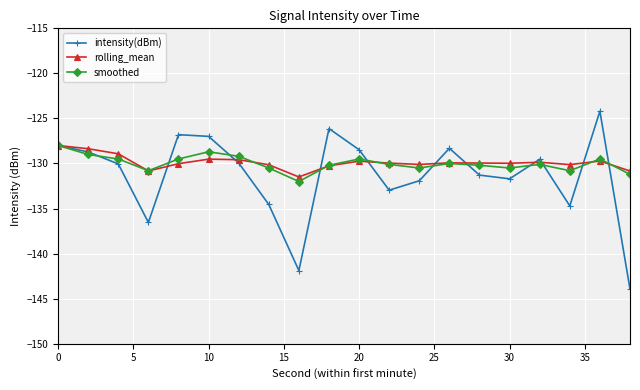

True or false: intensity(dBm) has more than 1 points higher than both neighbors.

True